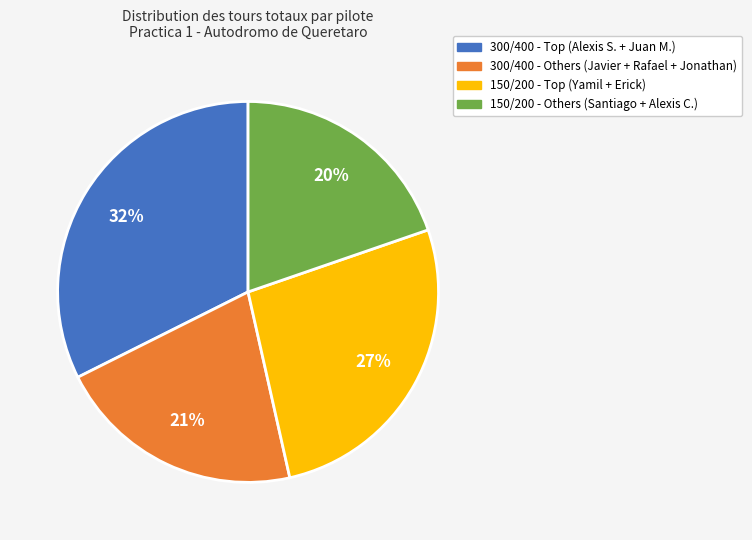

Does any single category account for the majority?

No